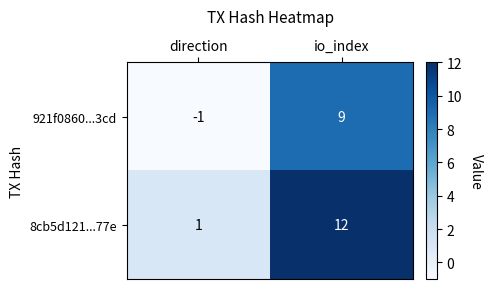

What is the greatest value displayed?

12